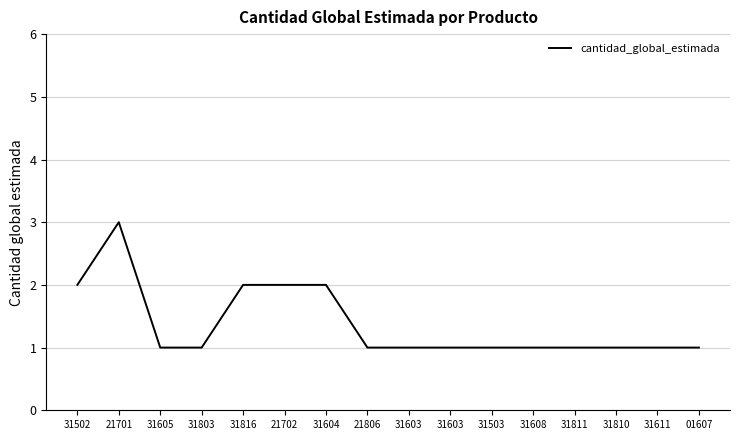

Reading left to right, list all the values displayed in this chart.

31502=2	21701=3	31605=1	31803=1	31816=2	21702=2	31604=2	21806=1	31603=1	31603=1	31503=1	31608=1	31811=1	31810=1	31611=1	01607=1